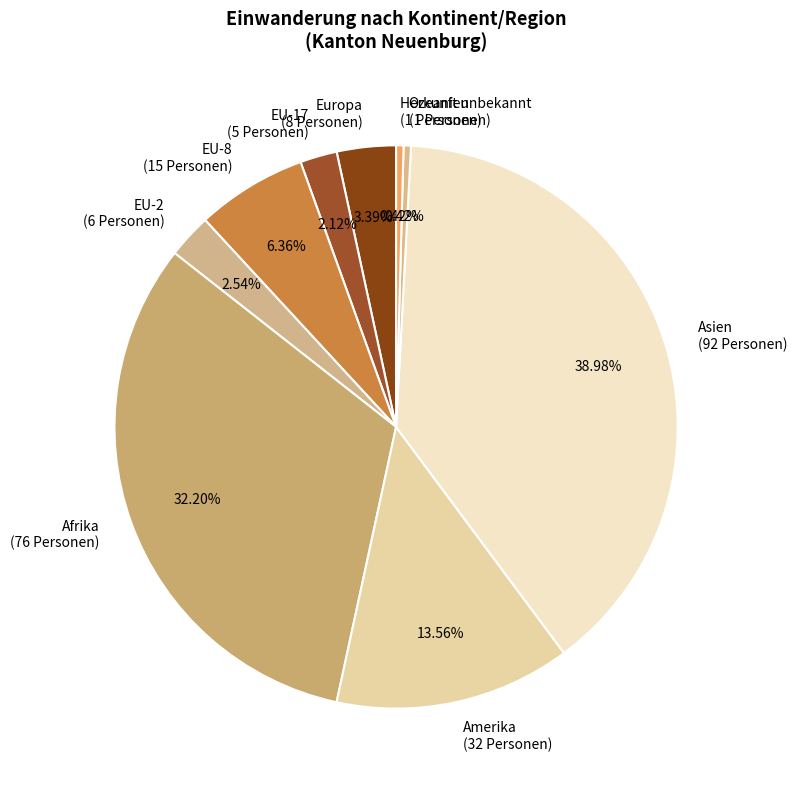

True or false: Herkunft unbekannt accounts for 0% of the total.

True